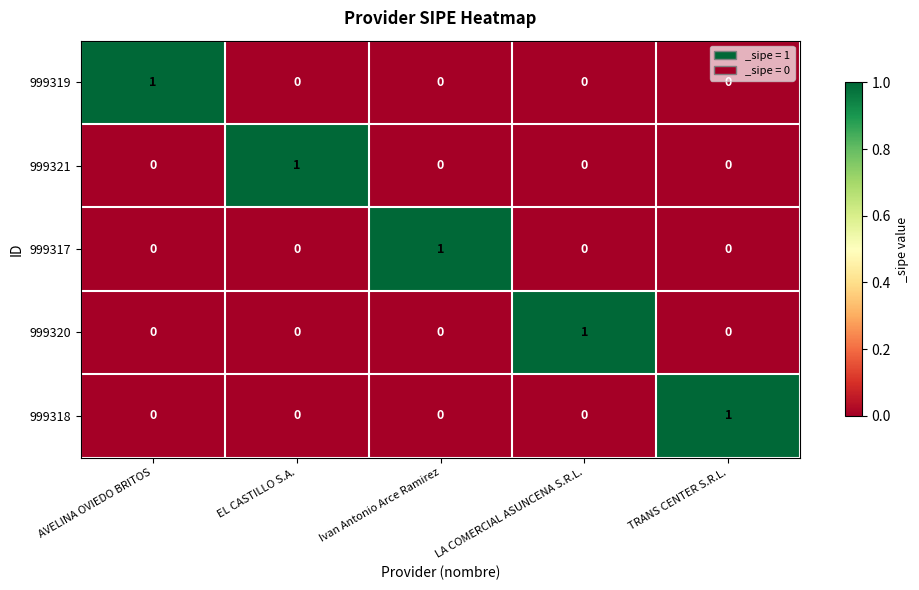

Count the 999320 values in the range 0 to 1.

5